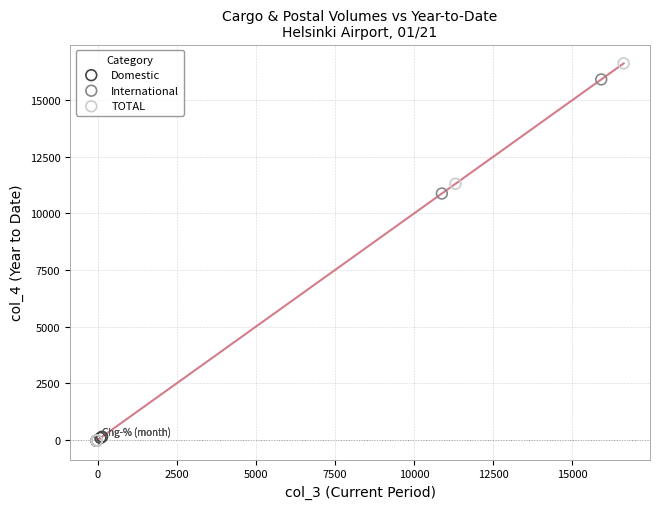

Which series has the largest Y range (max minus min)?

TOTAL